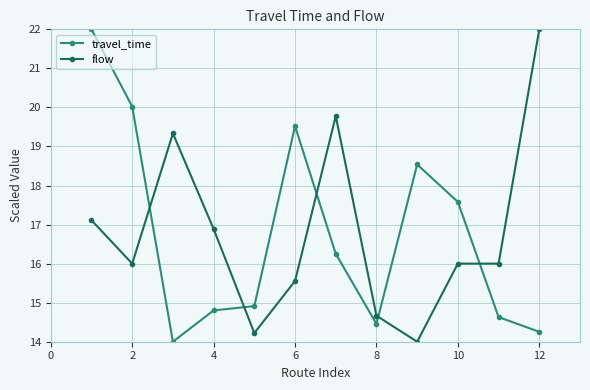

How many interior local peaks does the travel_time series have?

2